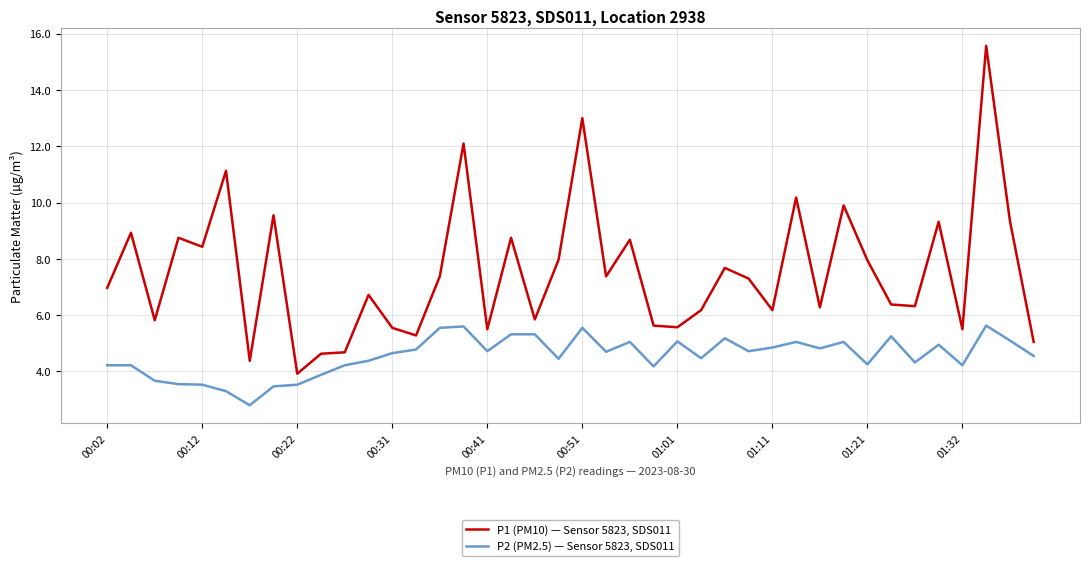

True or false: P2 (PM2.5) — Sensor 5823, SDS011 and P1 (PM10) — Sensor 5823, SDS011 intersect in this chart.

False